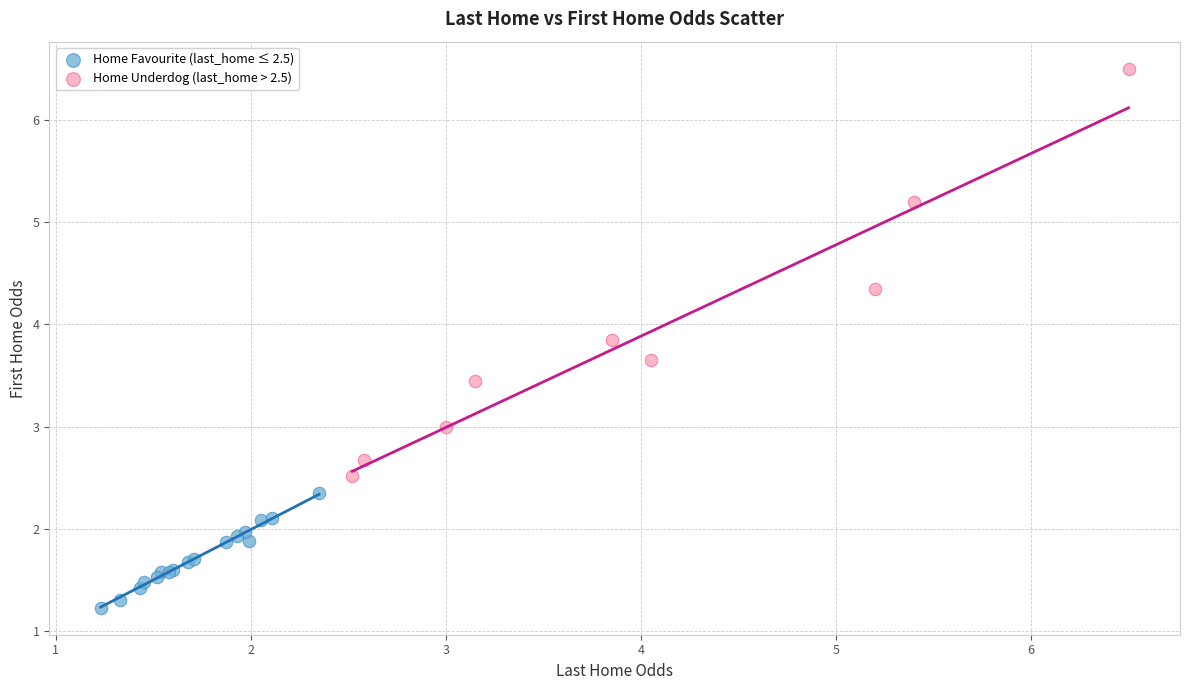

What are all the series names shown in the legend?

Home Favourite (last_home ≤ 2.5), Home Underdog (last_home > 2.5)